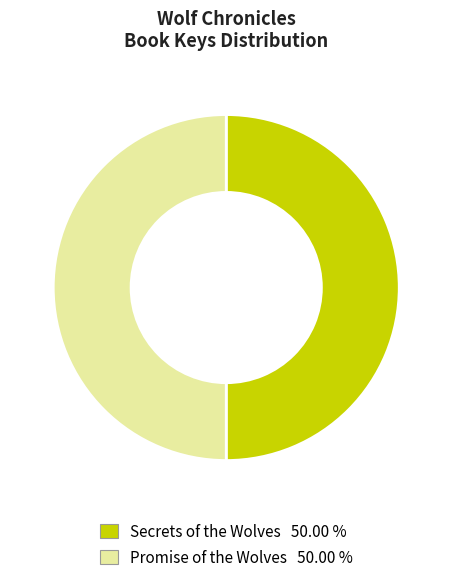

Combined, do Promise of the Wolves 50.00 % and Secrets of the Wolves 50.00 % account for over 50%?

Yes